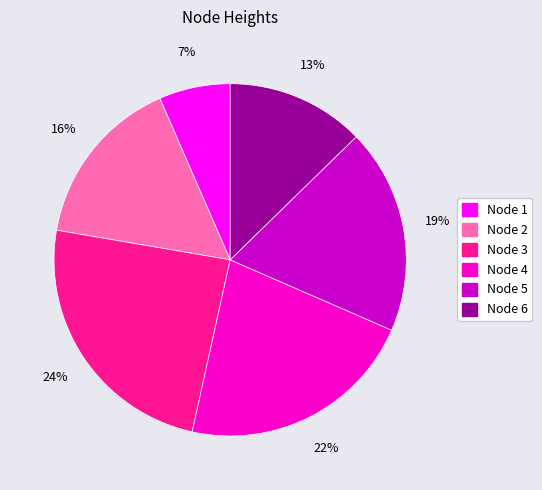

Is there any slice that represents more than half of the pie?

No